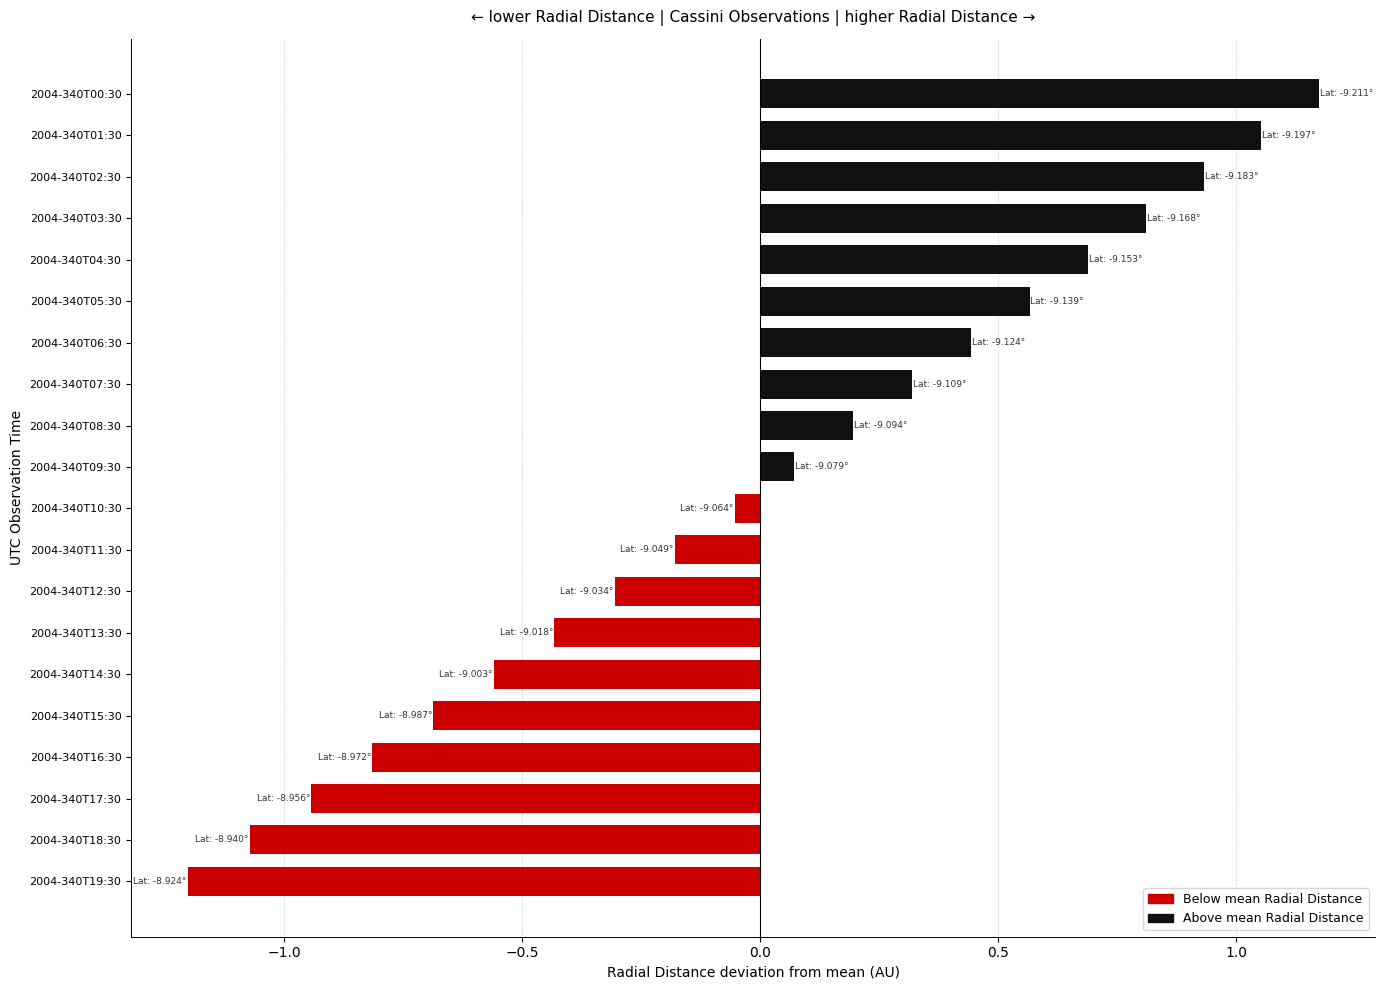

Which label corresponds to the smallest value in the chart?

2004-340T19:30